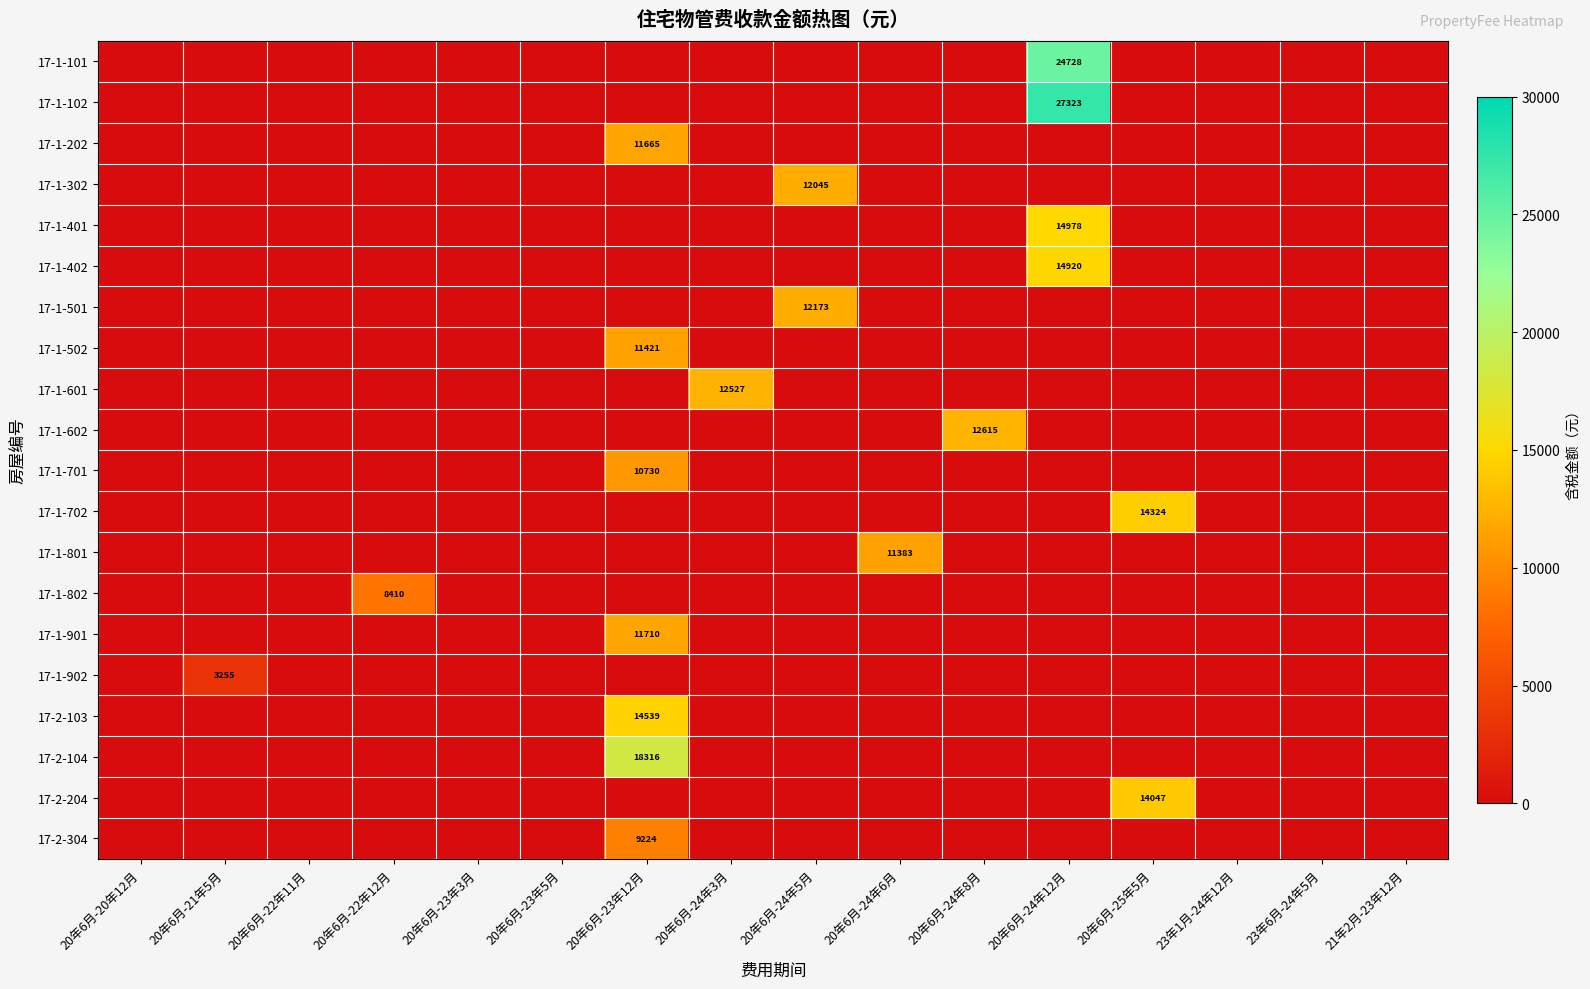

Which category has the lowest value across all series?

20年6月-20年12月